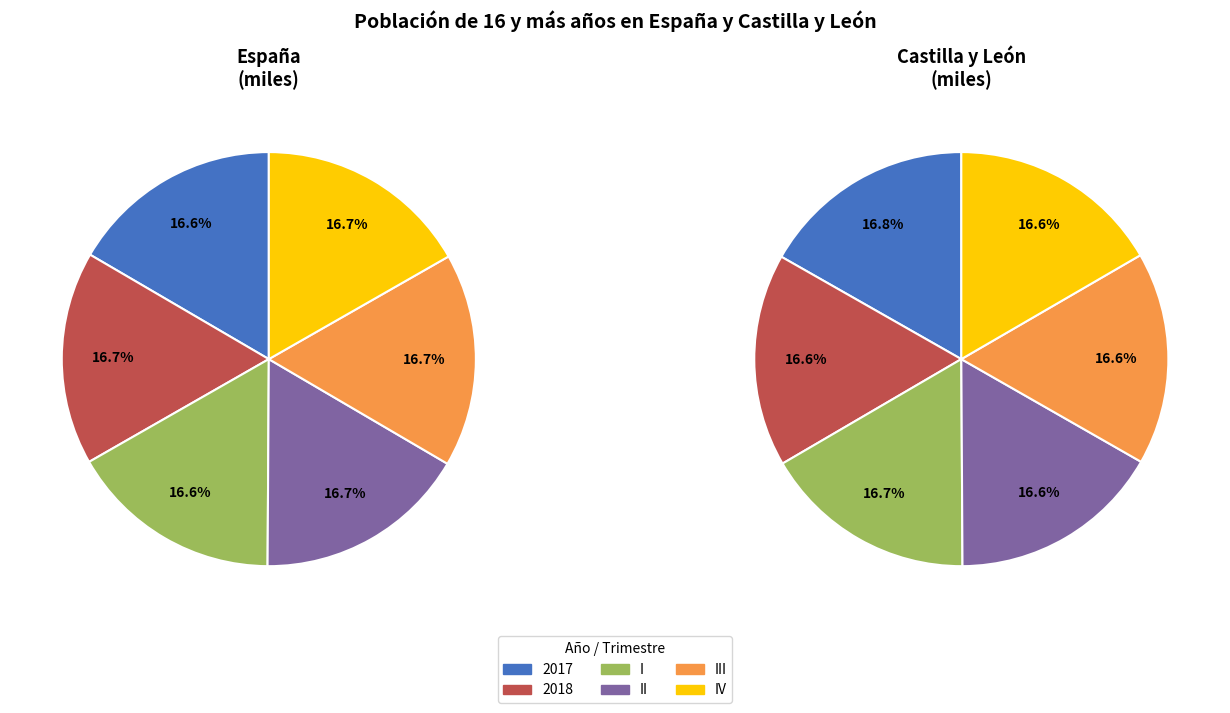

What percentage is NOT represented by II?

83.3%